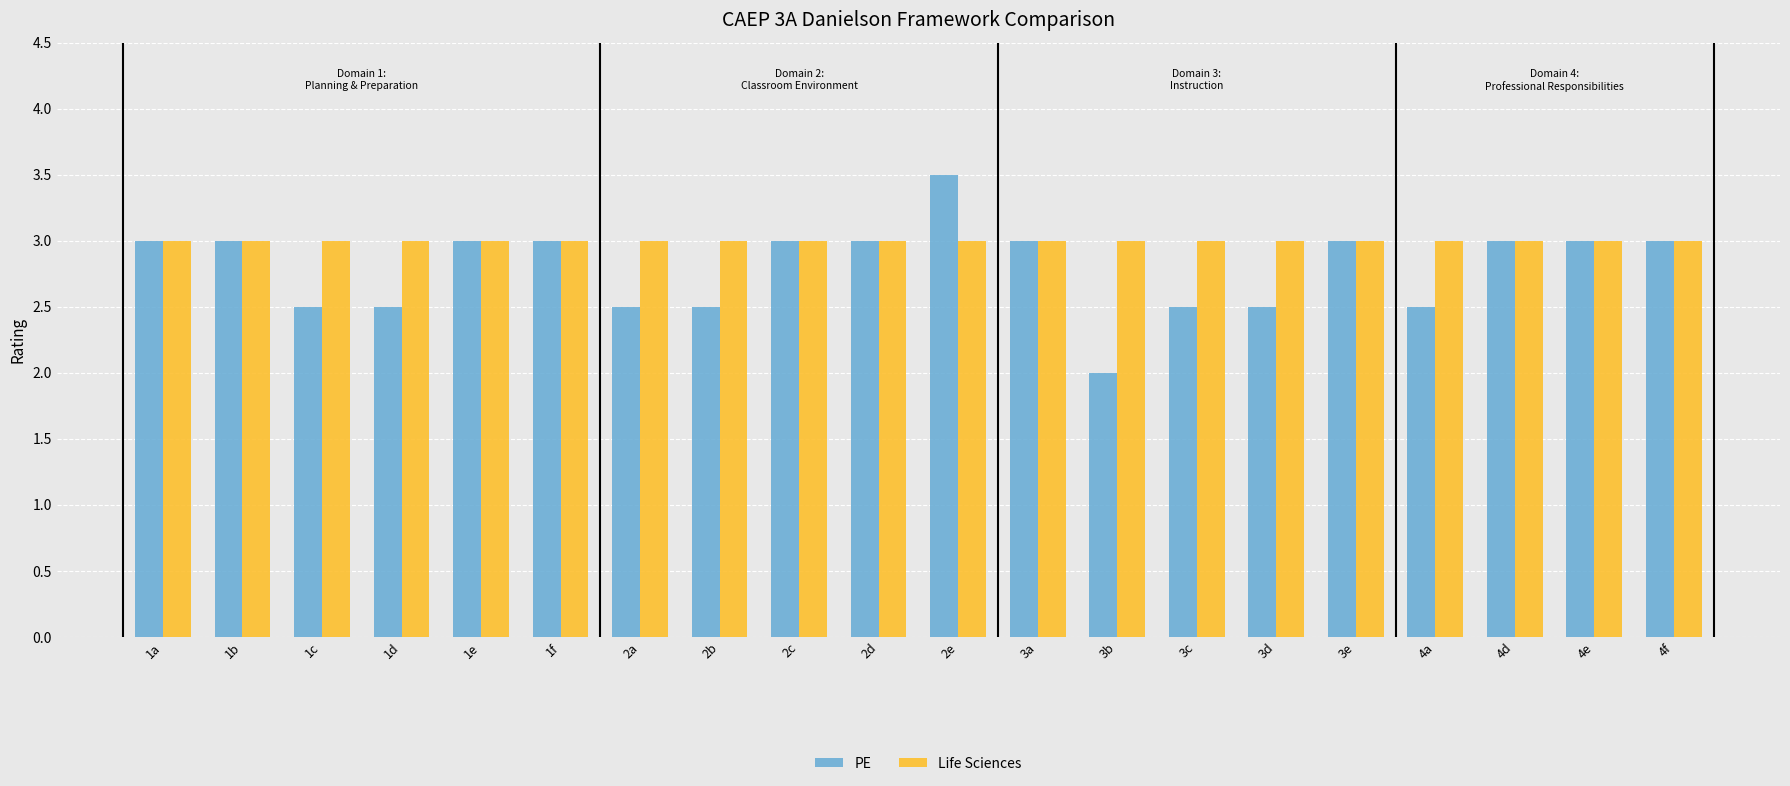

What is the difference between the second highest and second lowest values in the PE series?

0.5